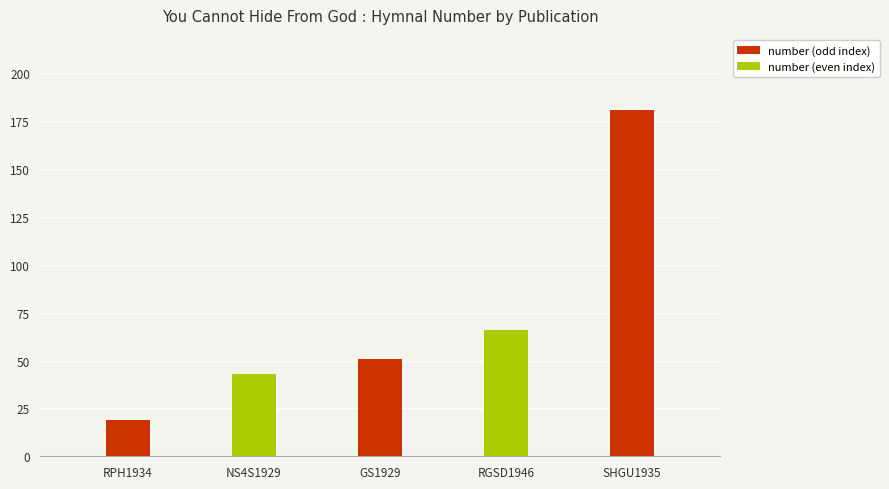

At which label is the value closest to 100?

RGSD1946